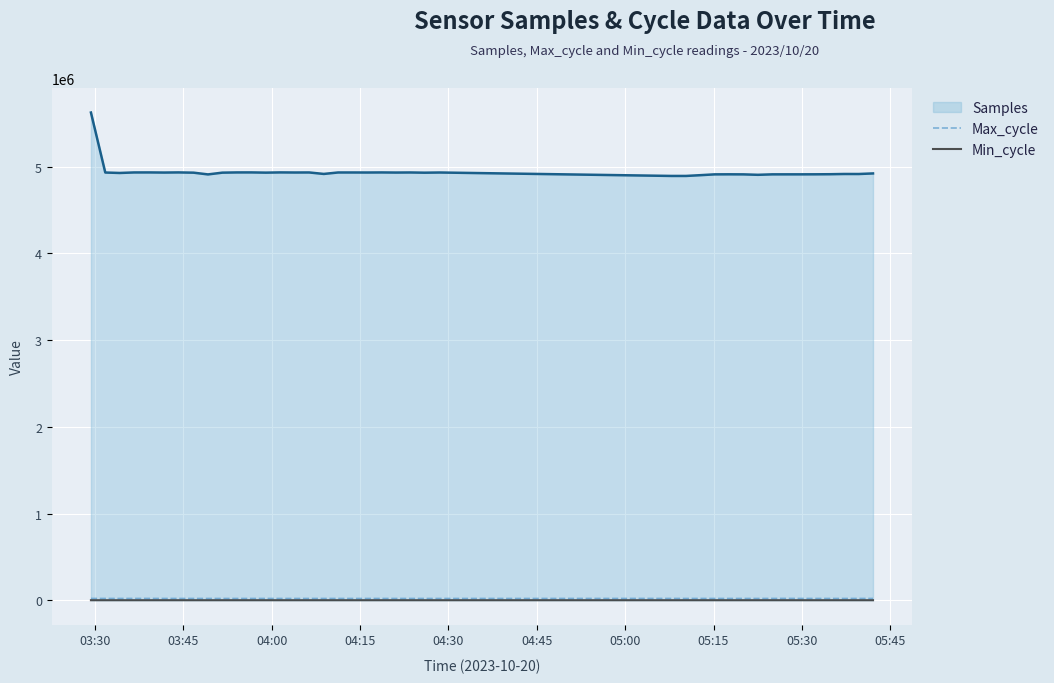

How many series are shown in this chart?

3